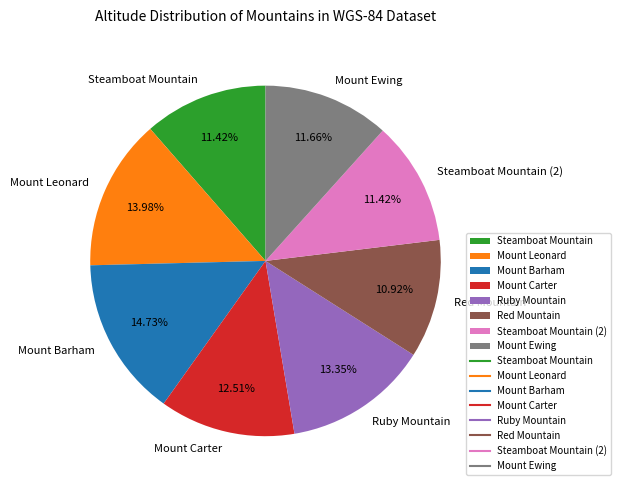

How many segments does this pie chart have?

8